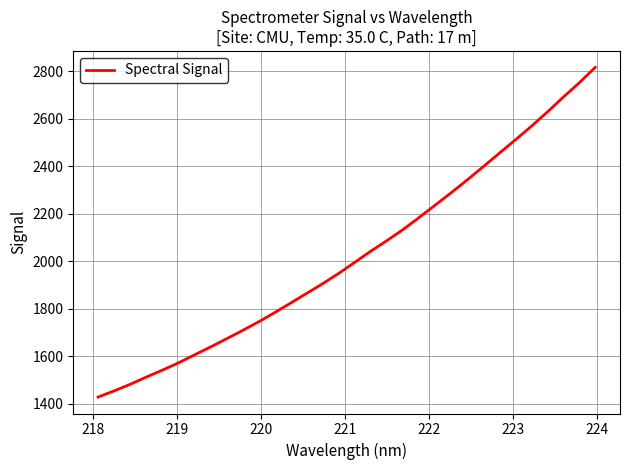

What is the smallest value displayed?

1428.0